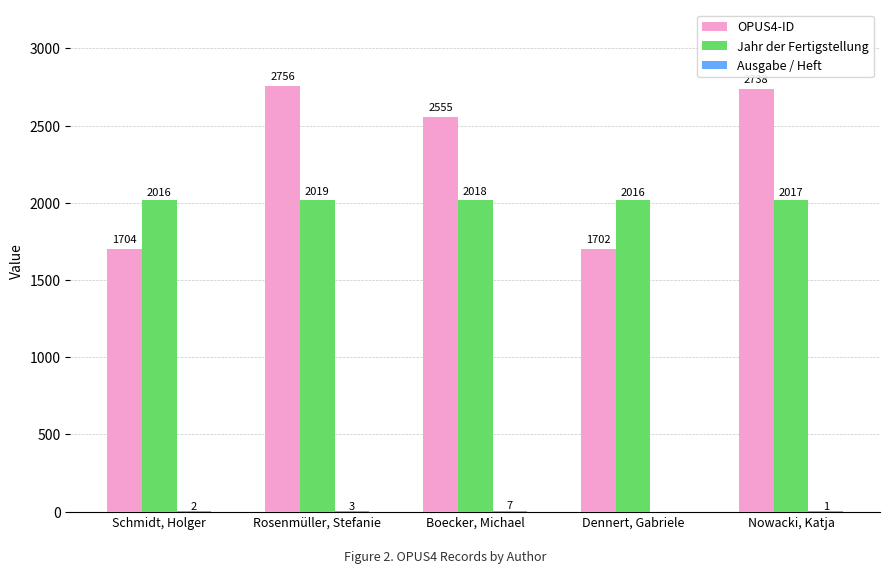

What is the sum of the OPUS4-ID values at Rosenmüller, Stefanie and Schmidt, Holger?

4460